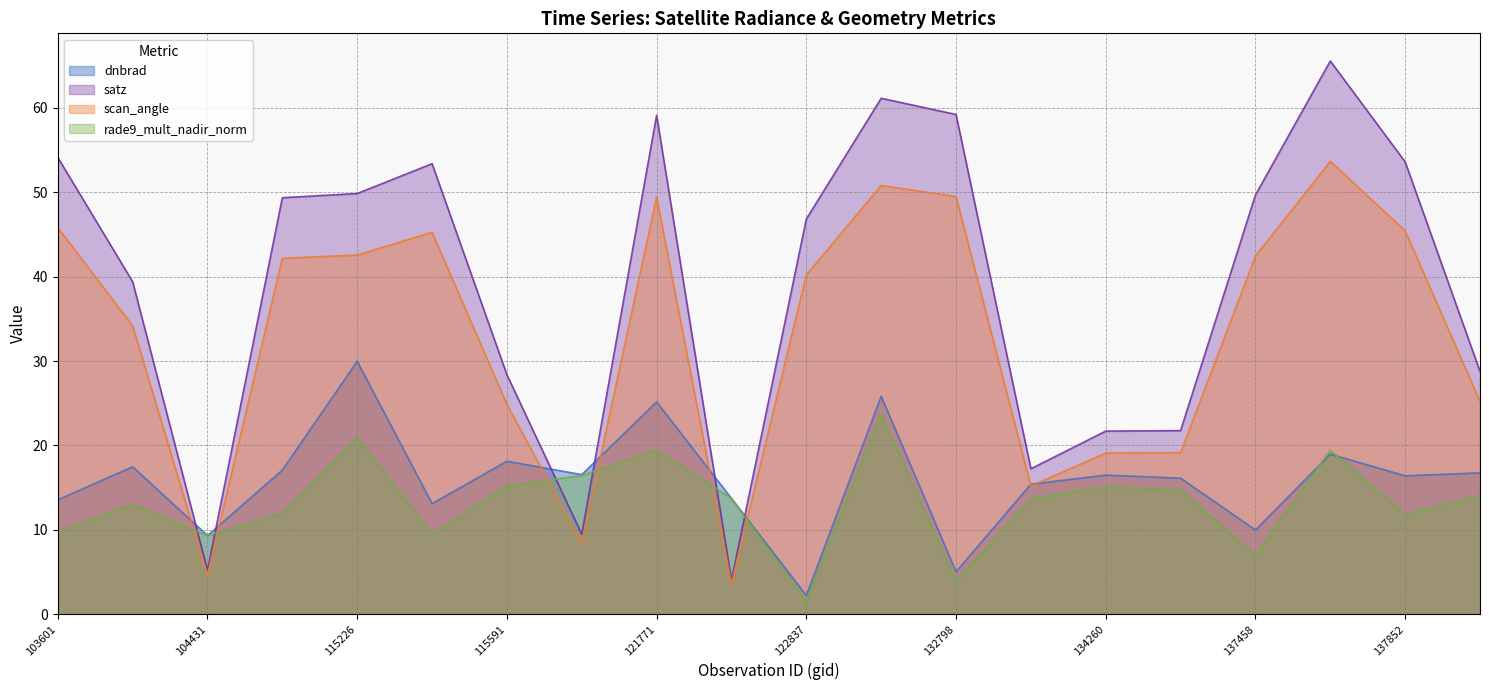

What is the approximate value of scan_angle at 115464?

45.3